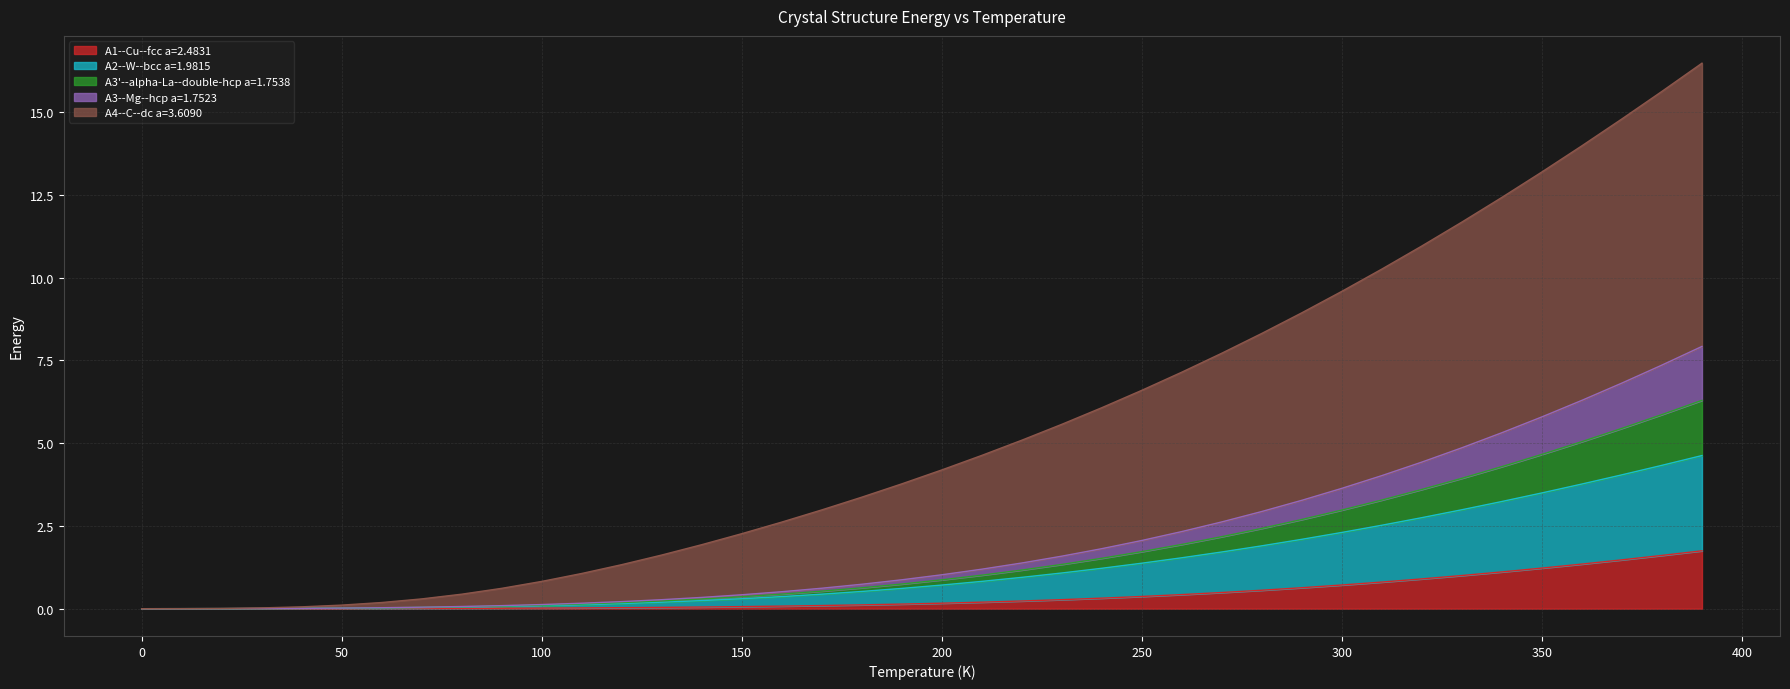

What is the maximum value for A1--Cu--fcc a=2.4831?

1.7